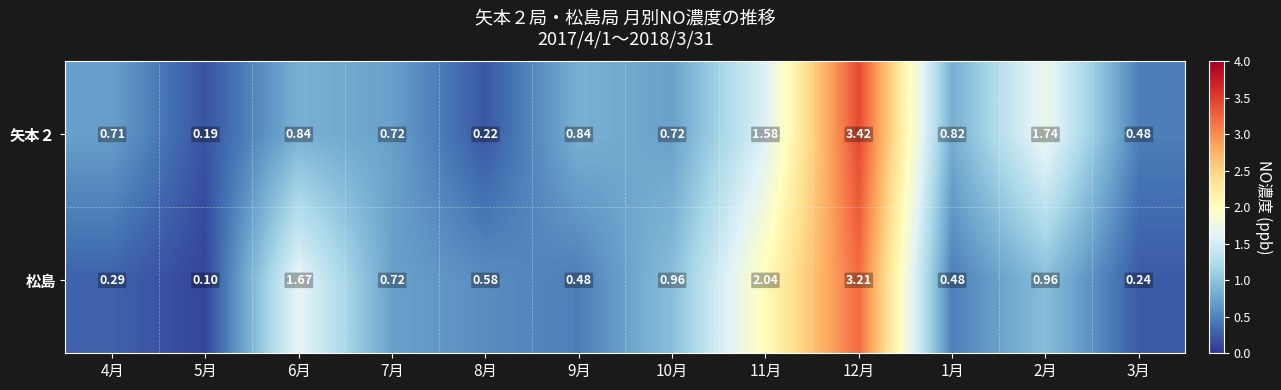

Rank the series at 6月 from highest to lowest value.

松島, 矢本２